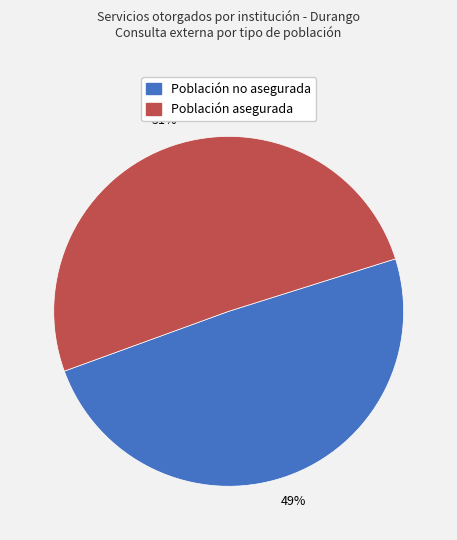

To the nearest percent, what percentage of the pie is Población no asegurada?

49%